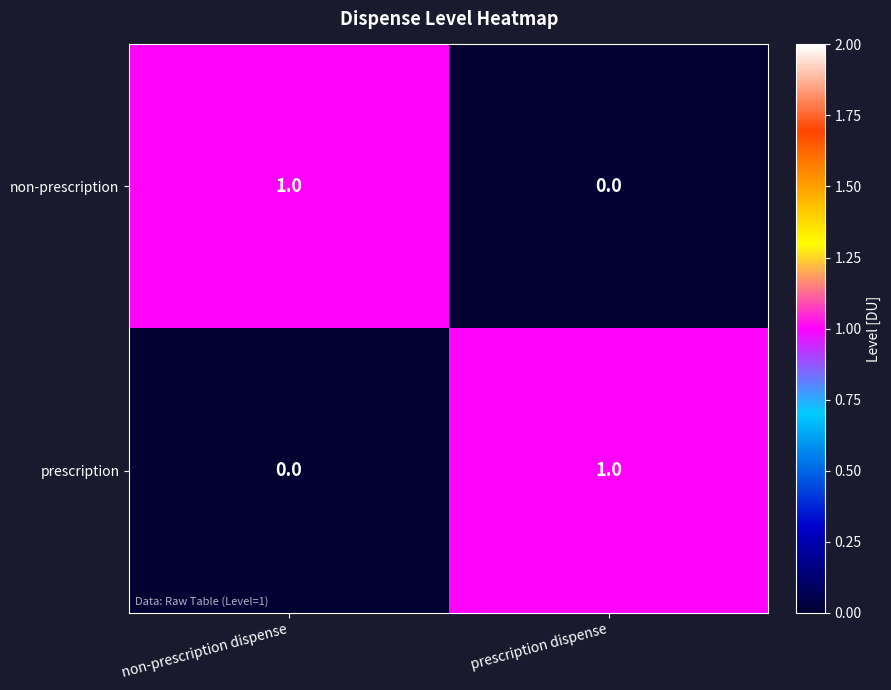

Is it true that prescription equals 0 at prescription dispense?

False